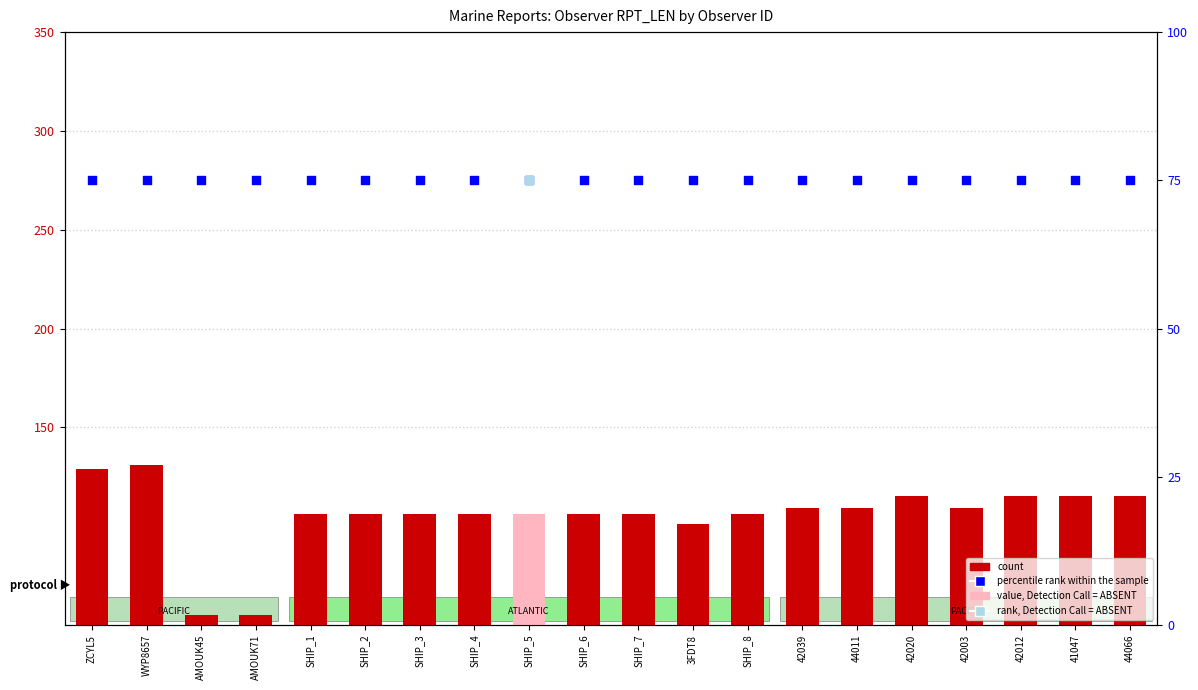

Which series has the largest Y range (max minus min)?

count